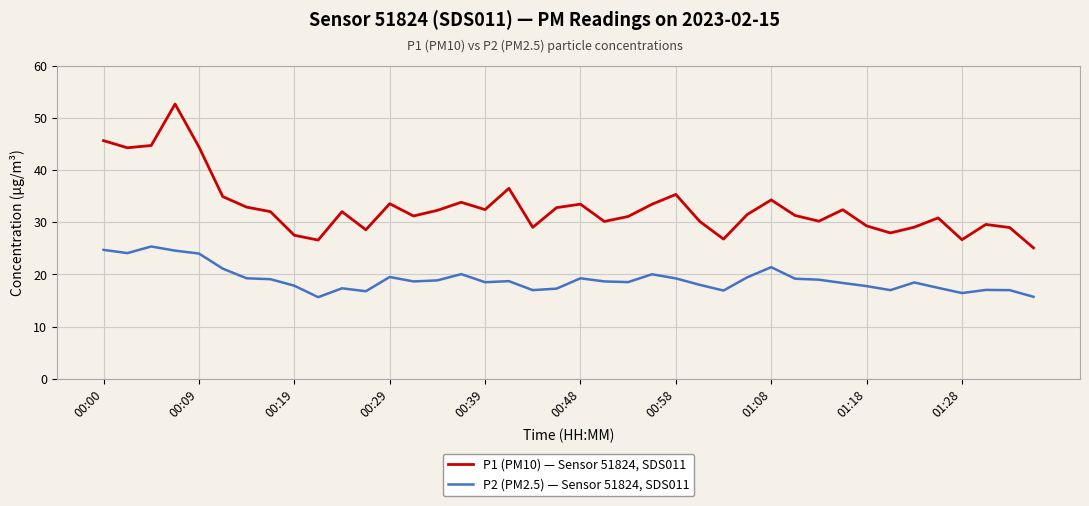

What are all the series names shown in the legend?

P1 (PM10) — Sensor 51824, SDS011, P2 (PM2.5) — Sensor 51824, SDS011